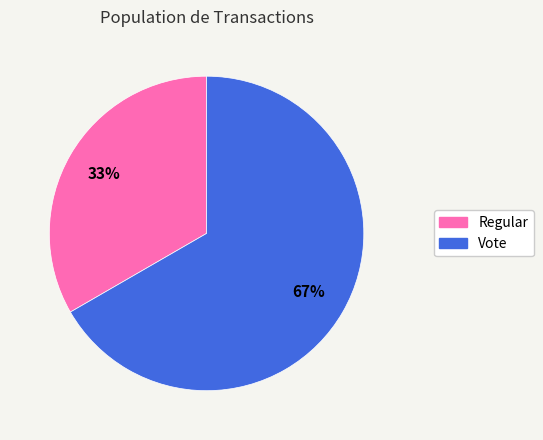

Which slice is the largest?

Vote